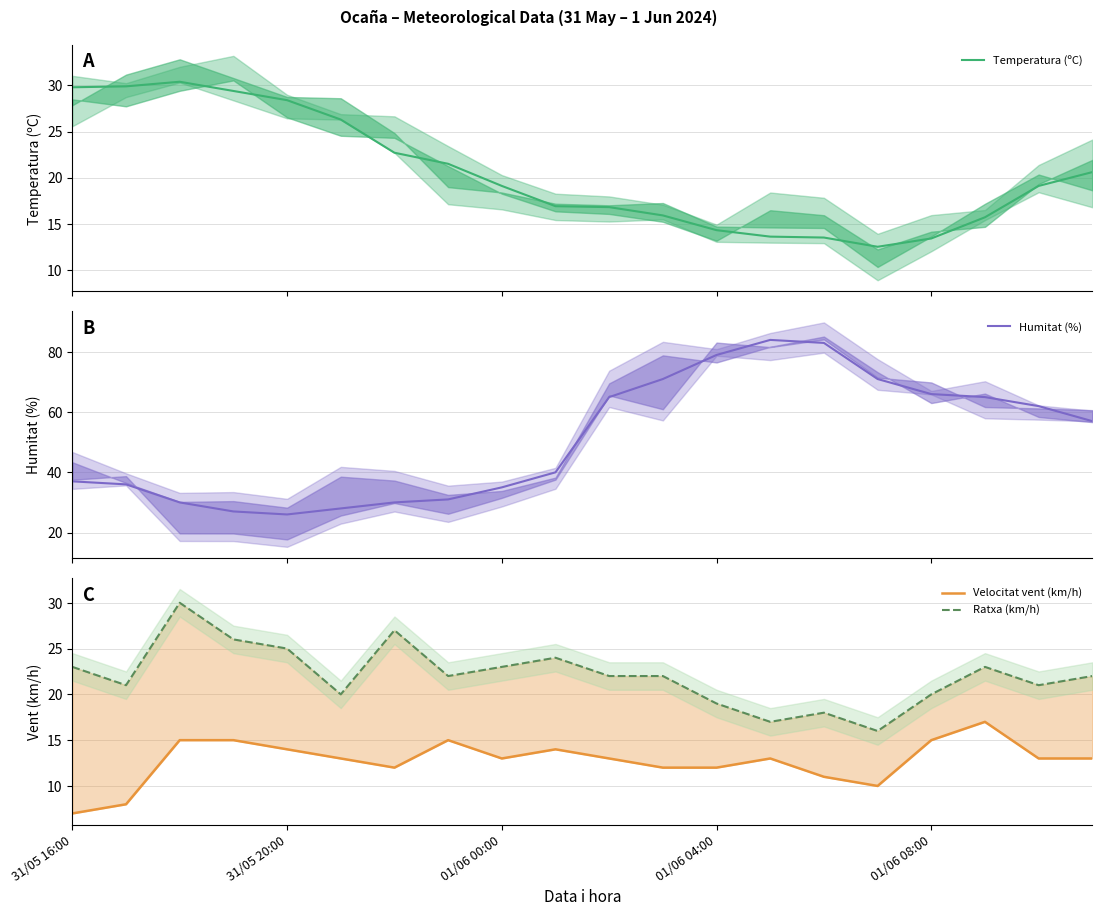

What is the spread (max minus min) of values at 5?

15.0